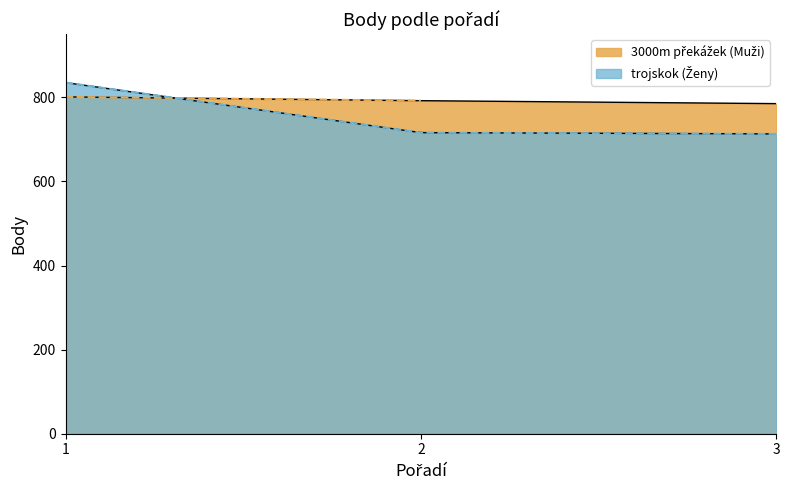

Which has a higher value, 1 or 2?

1